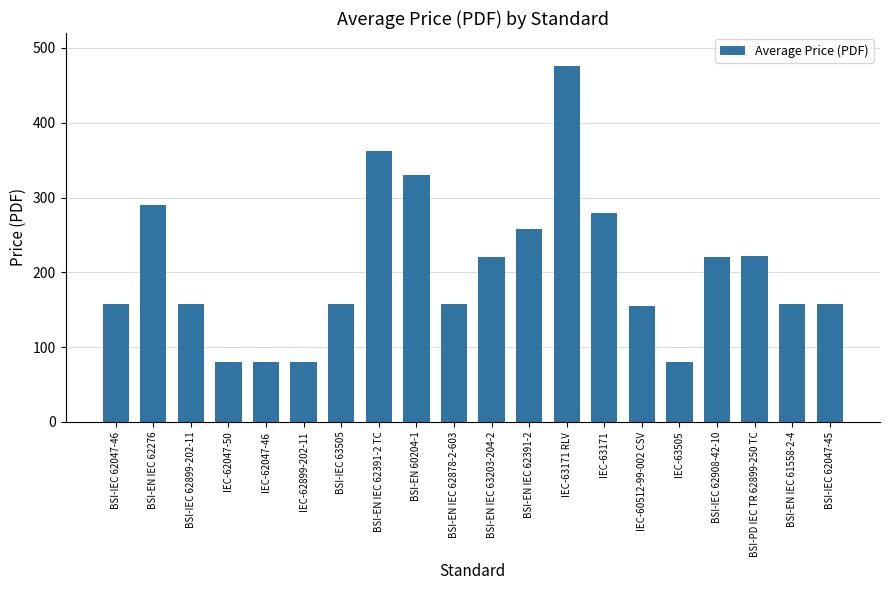

What is the ratio of the value at BSI-IEC 62047-45 to the value at IEC-62047-50?

2.0